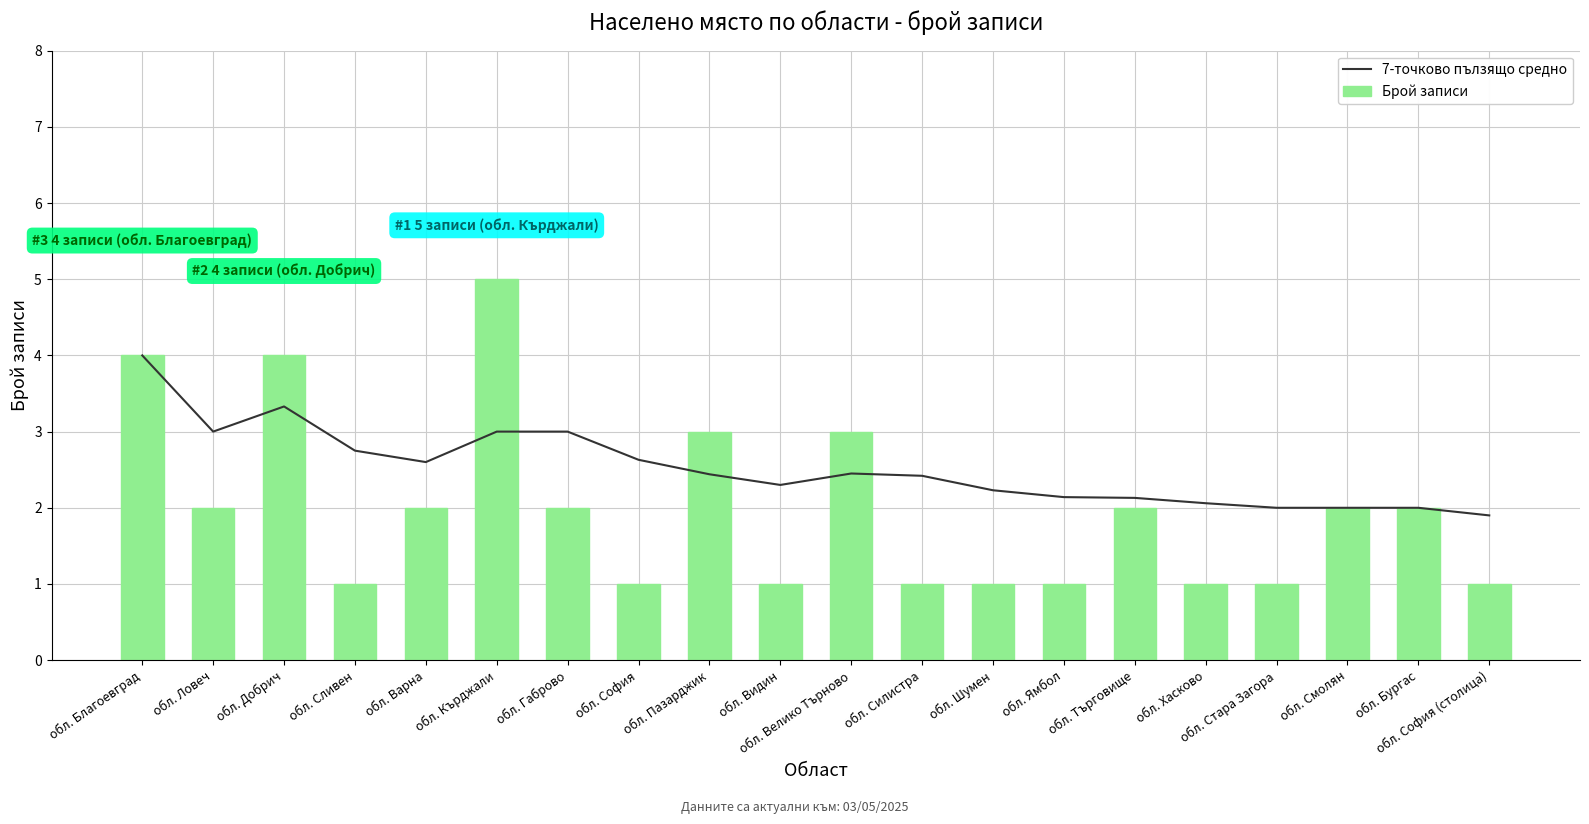

Is it true that 7-точково пълзящо средно equals 2.4 at обл. Силистра?

True